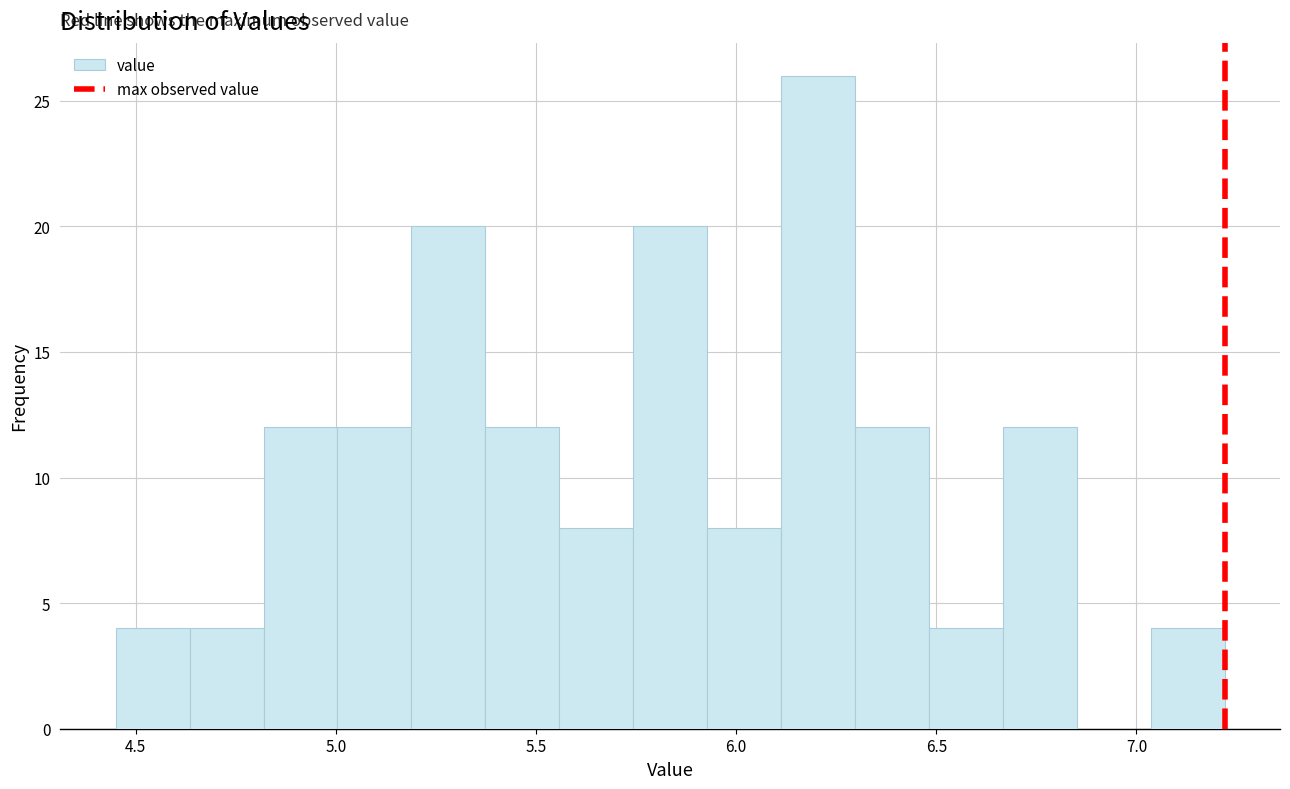

Around what value on the x-axis is the tallest bar? Give the approximate position of its centre, as read against the axis.

6.20